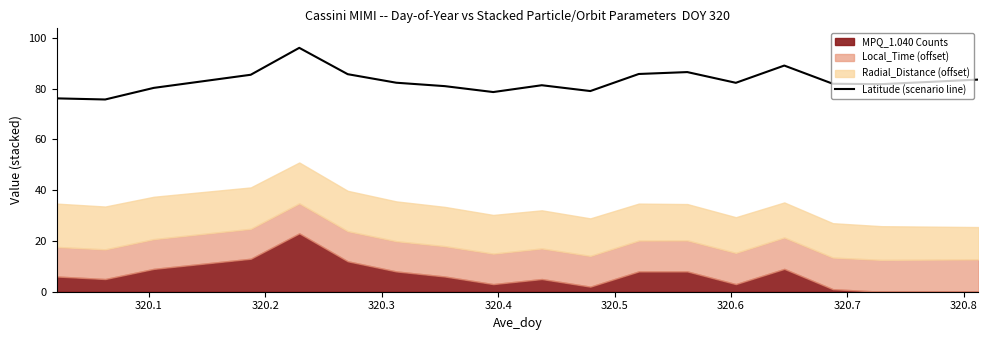

What is the lowest value of the Latitude (scenario line) series?

75.8